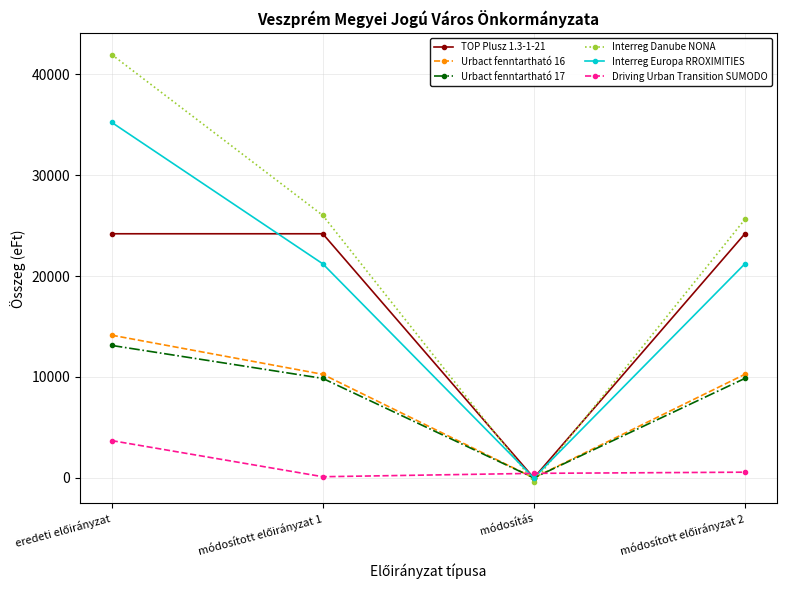

The TOP Plusz 1.3-1-21 series shows 13447 at módosítás. True or false?

False